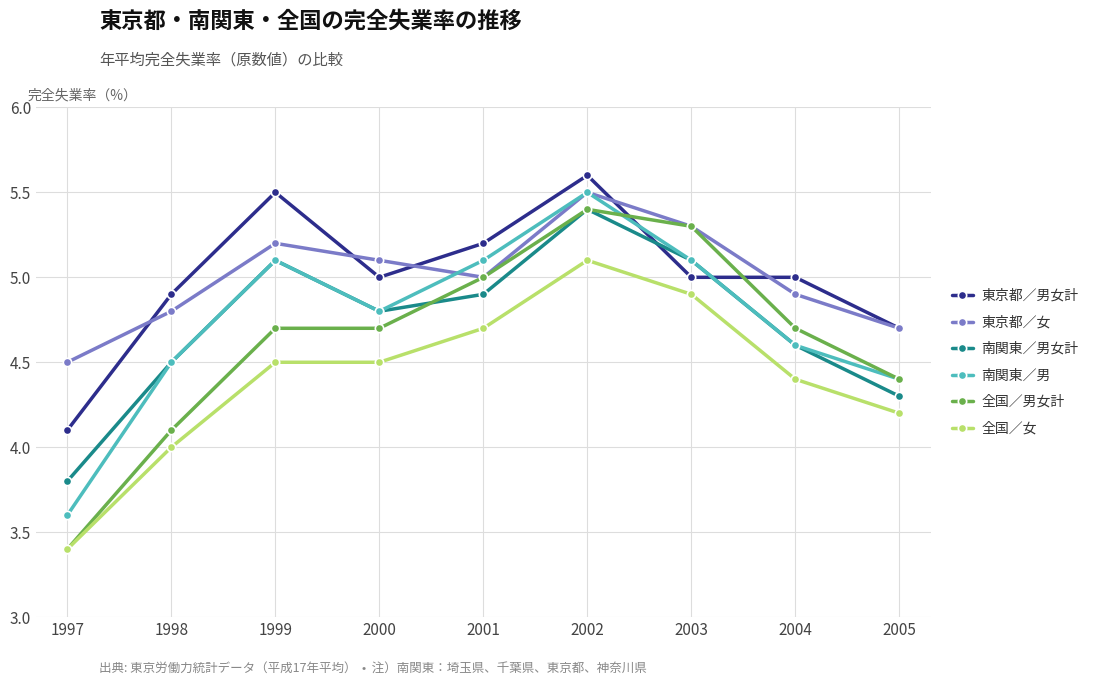

Is it true that 全国／女 equals 4.5 at 2000?

True